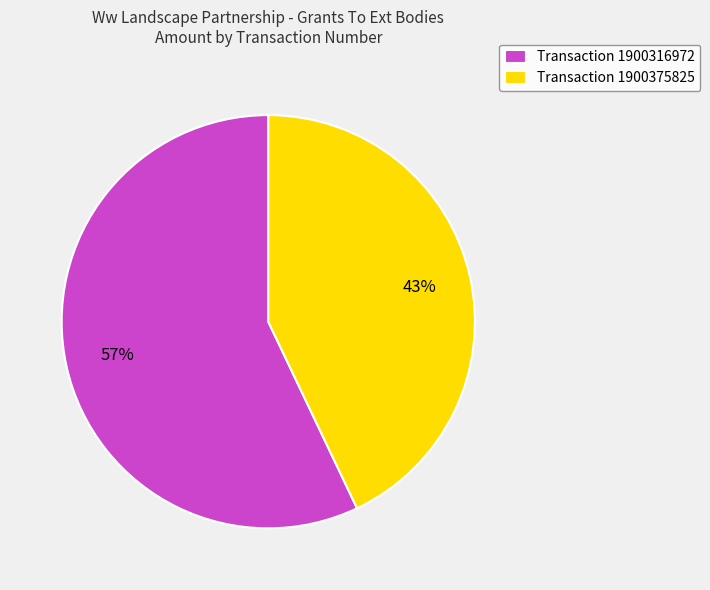

Is there any slice that represents more than half of the pie?

Yes